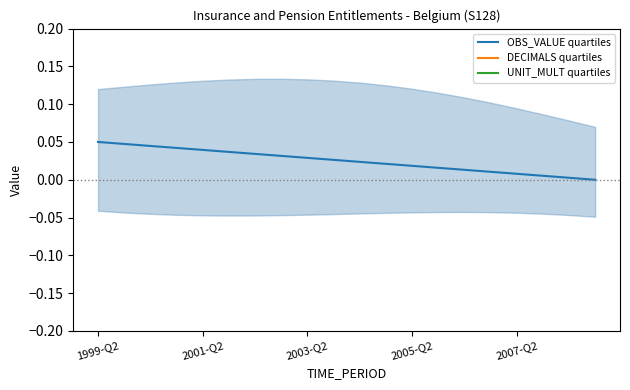

Between 6 and 14, which series saw the biggest shift?

OBS_VALUE quartiles